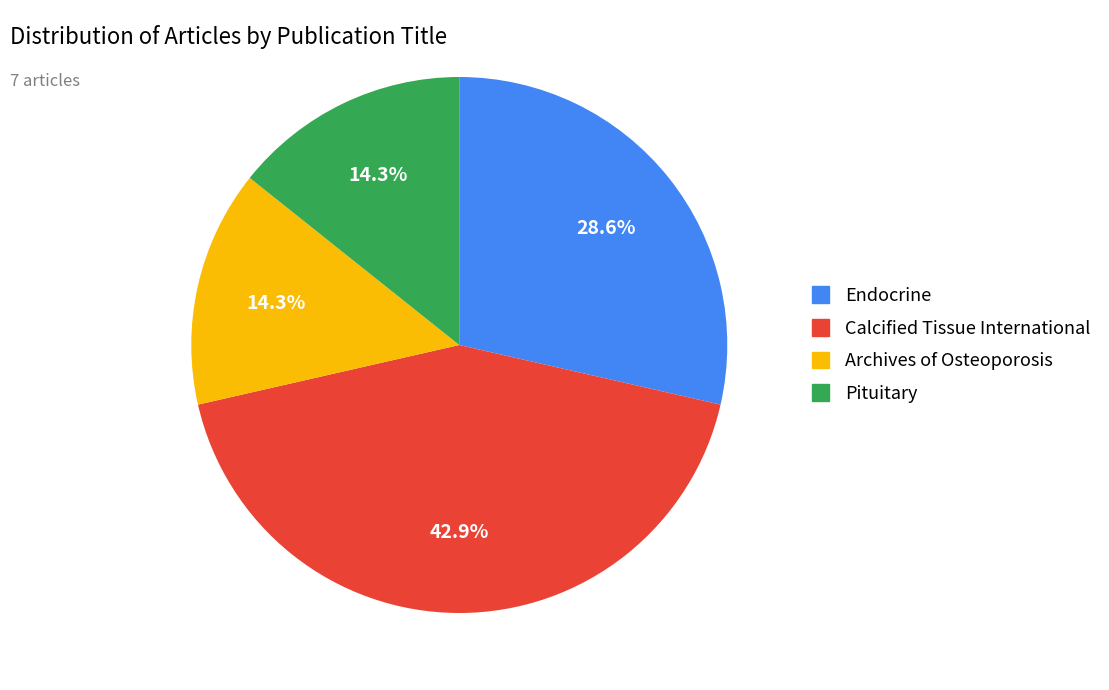

Does any single category account for the majority?

No